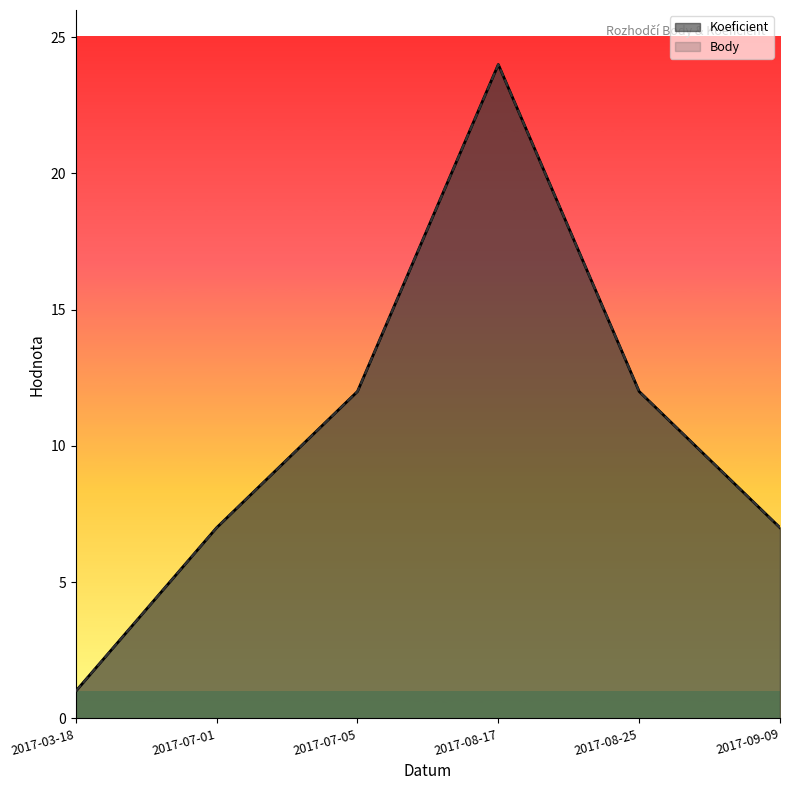

List the series in order of their peak value, lowest first.

Koeficient, Body